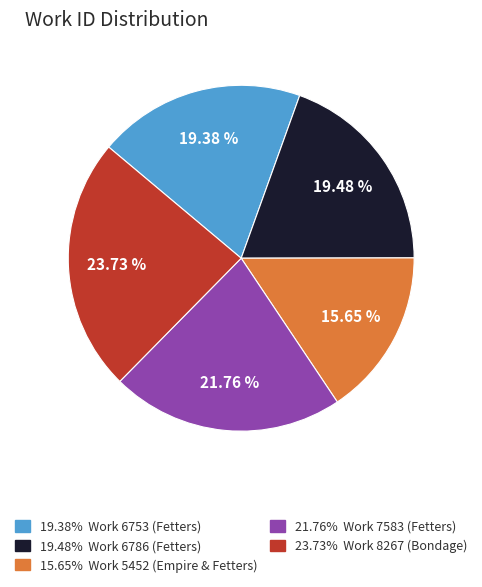

Is there a majority slice in this chart?

No